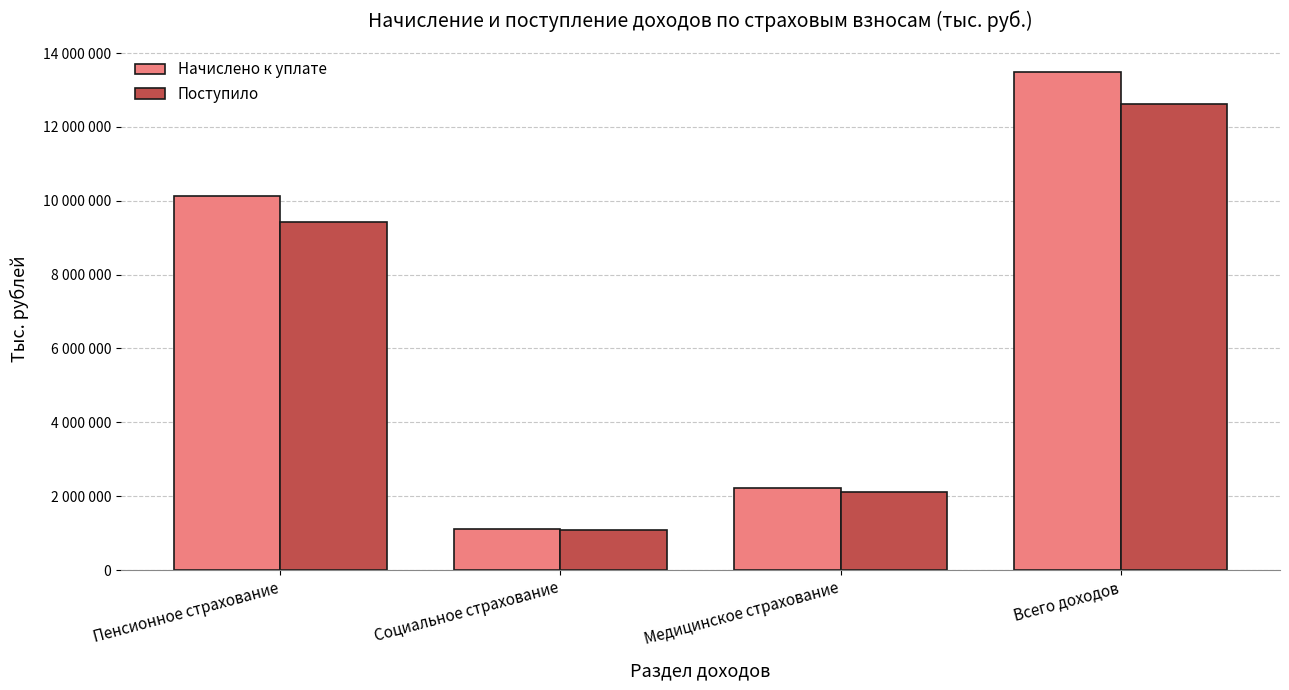

What is the average value of the Начислено к уплате series?

6736576